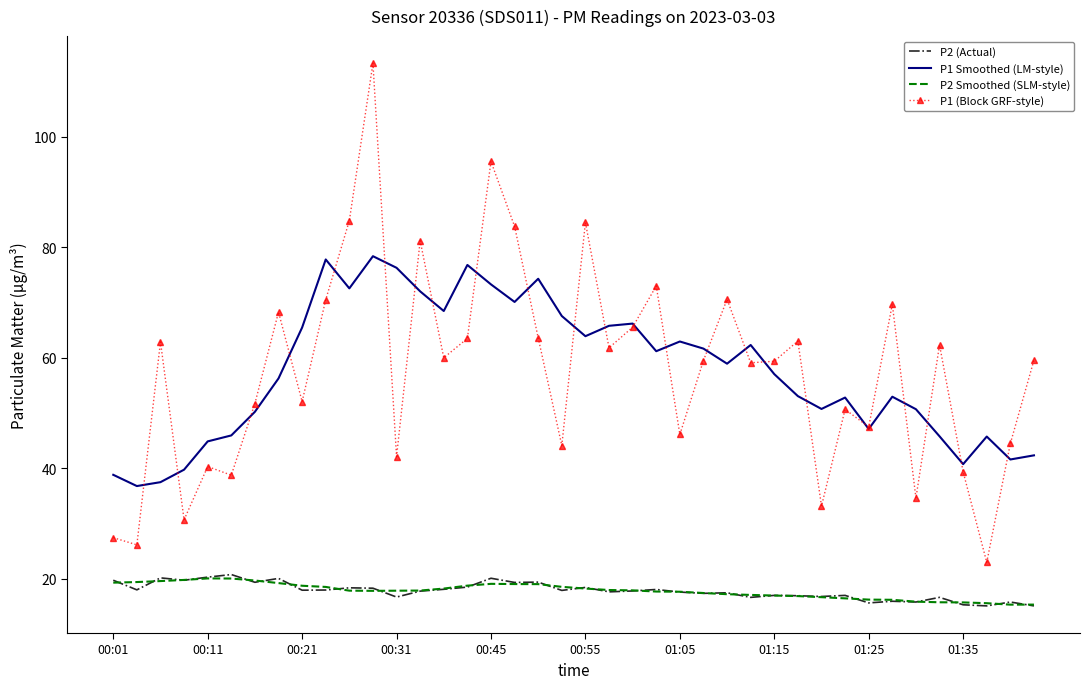

Which series has the widest spread of values?

P1 (Block GRF-style)